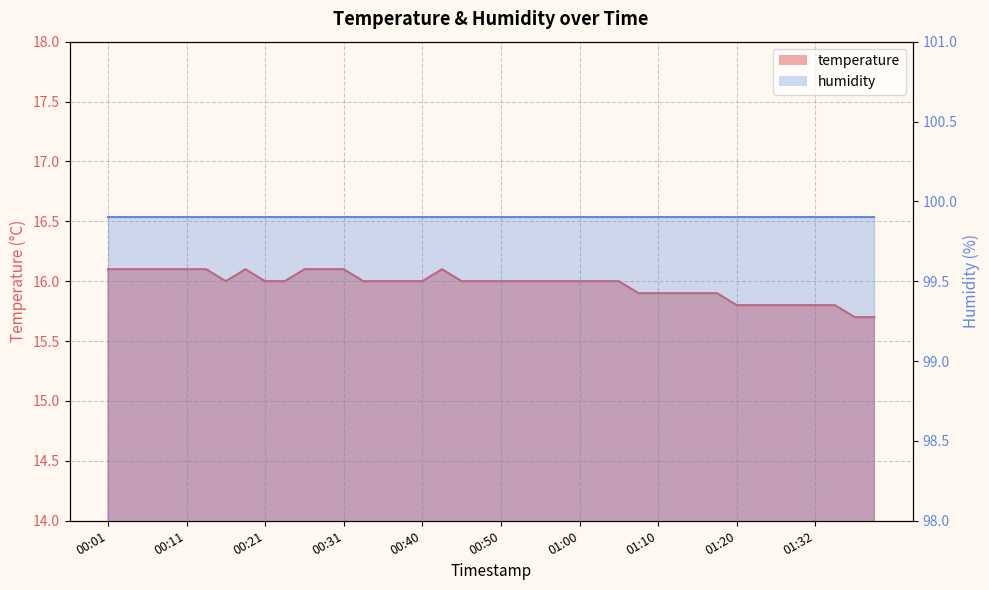

What is the difference between the maximum and minimum values?

0.4